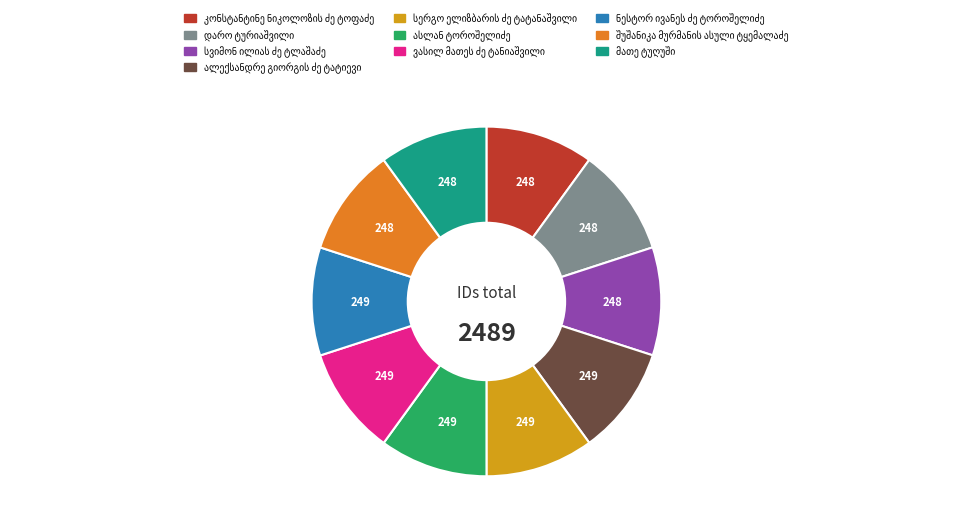

Is there a majority slice in this chart?

No